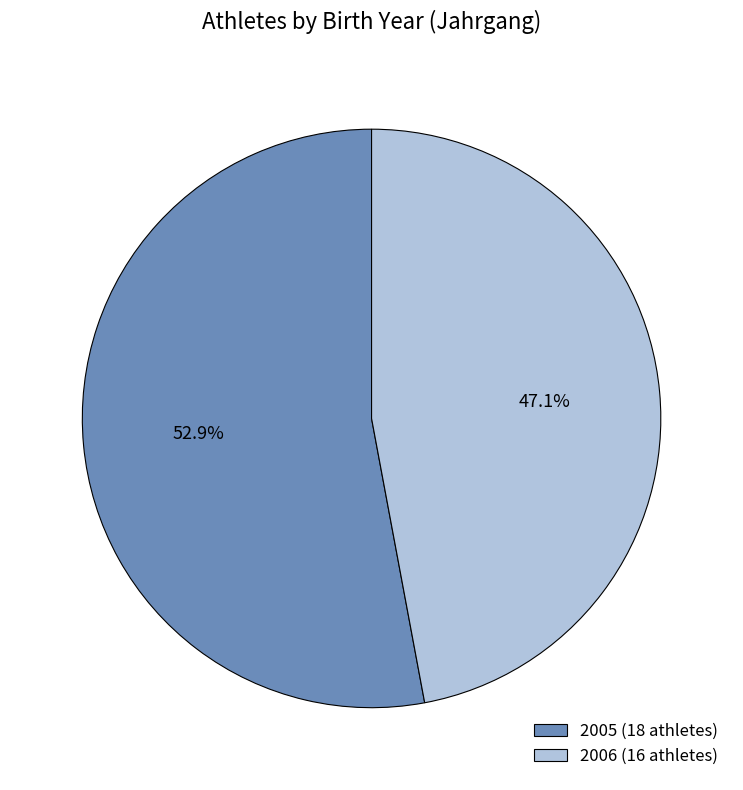

Which has a higher value, 2005 or 2006?

2005